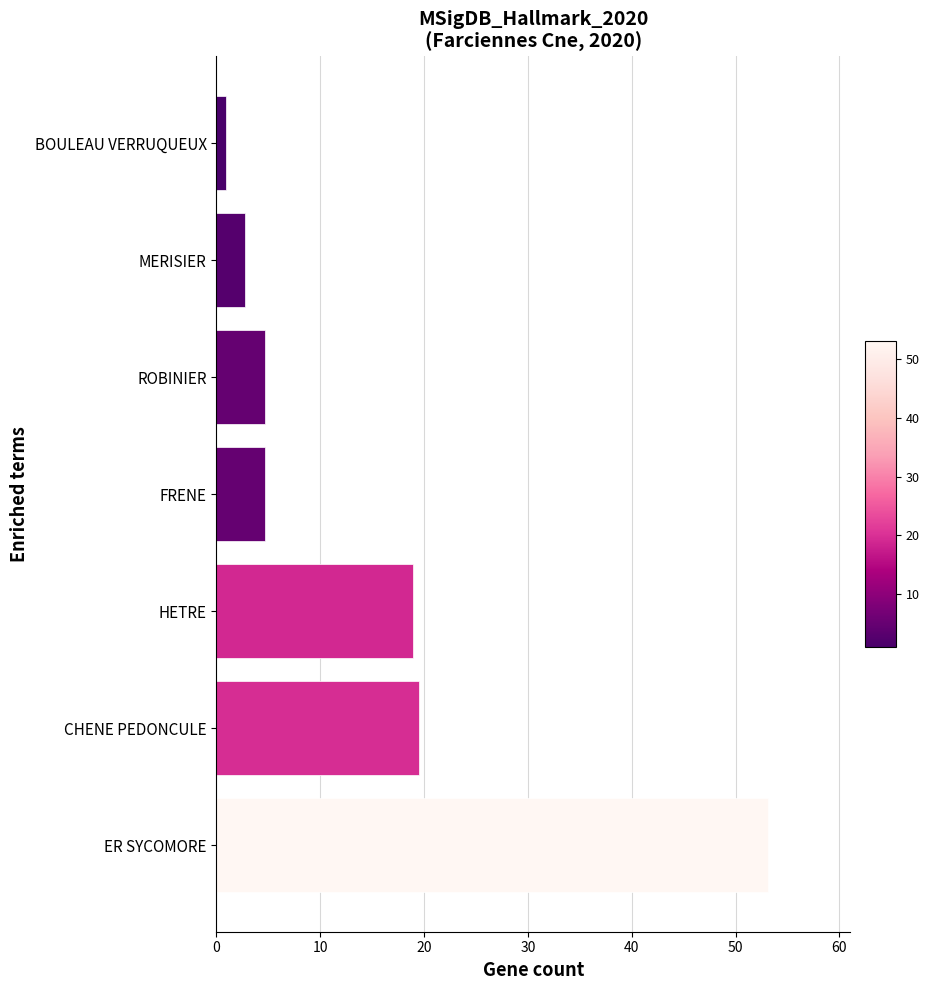

What is the difference between the values at ROBINIER and ER SYCOMORE?

48.4